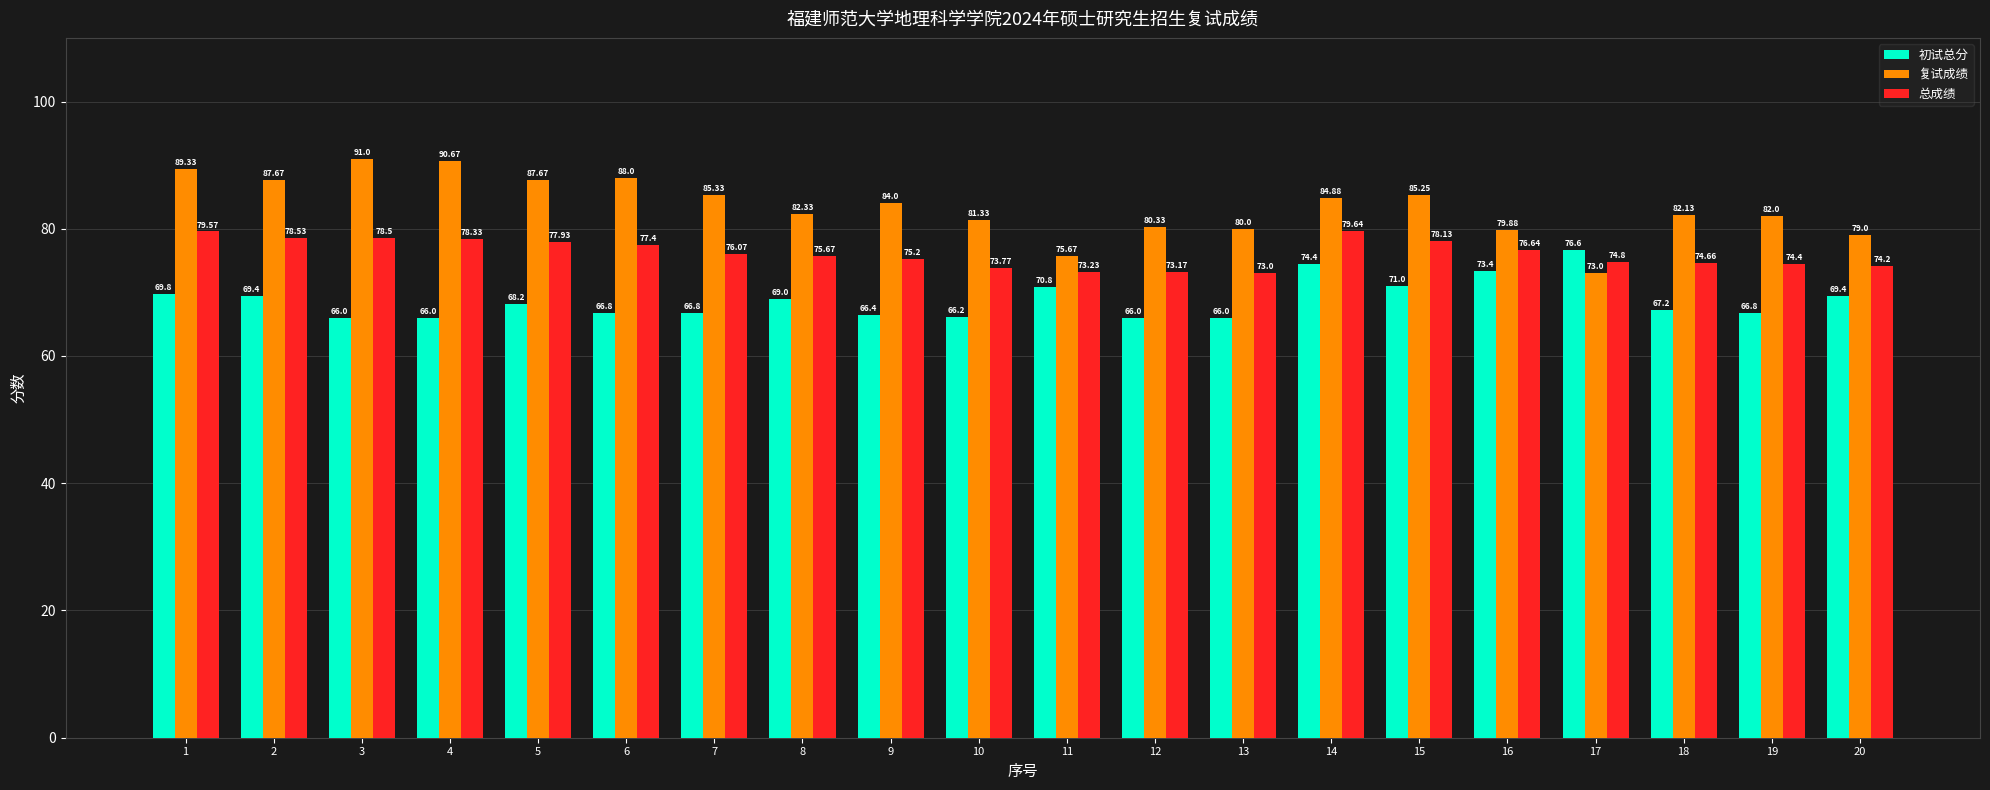

Which series has the widest spread of values?

复试成绩